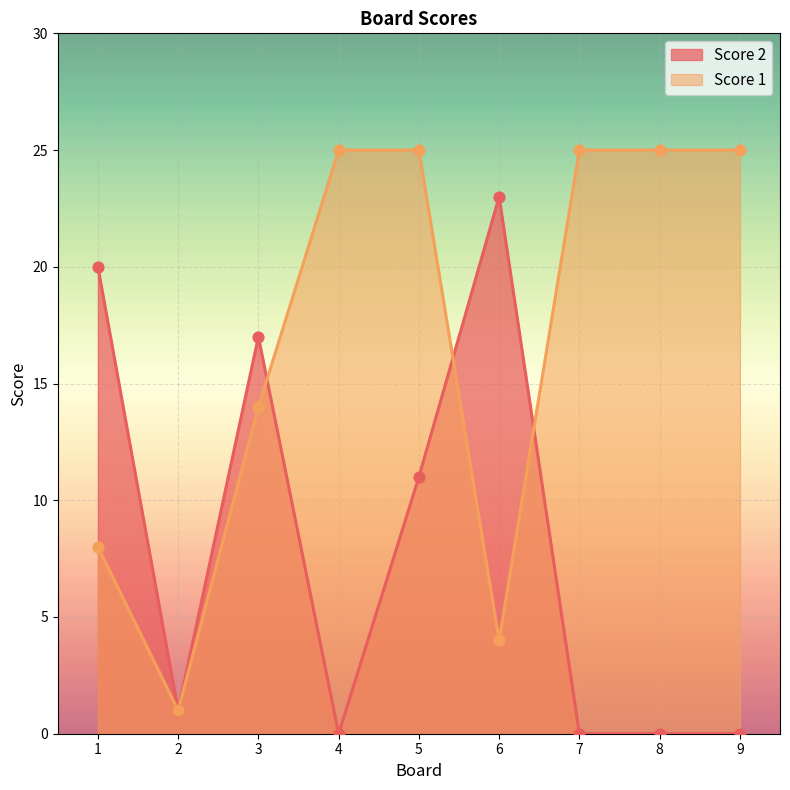

Is the value of Score 1 at 4 greater than the value of Score 2 at 7?

Yes